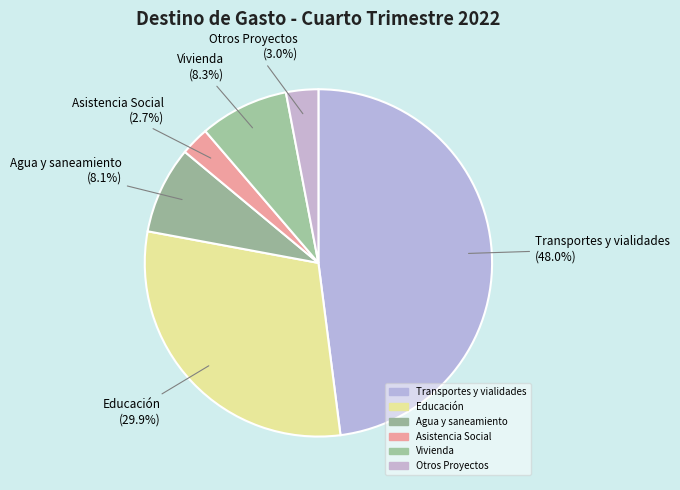

Is Otros Proyectos the majority of the pie?

No